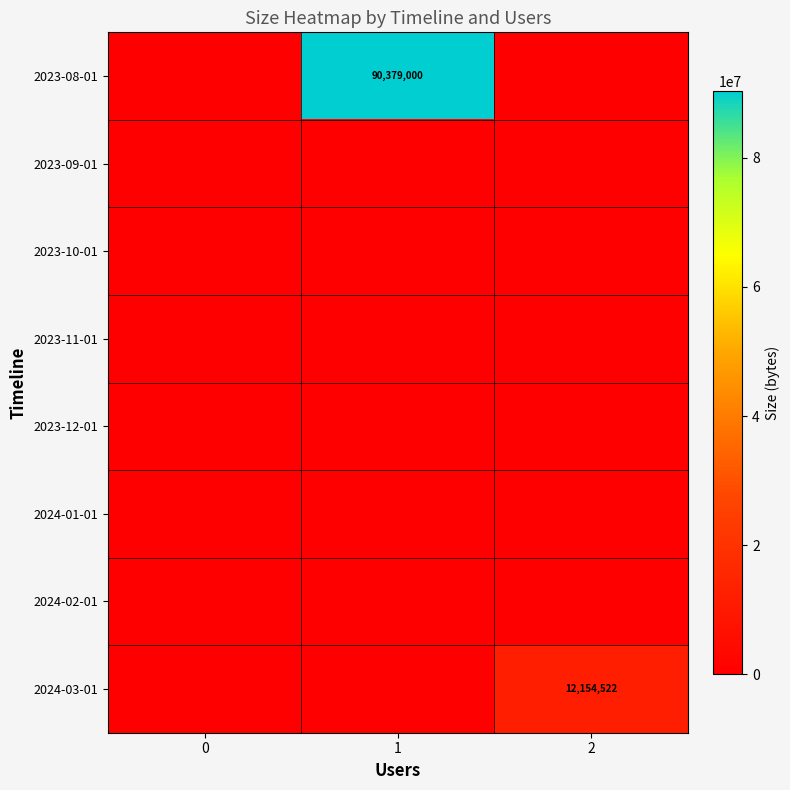

The 2024-03-01 series shows 12154522 at 2. True or false?

True